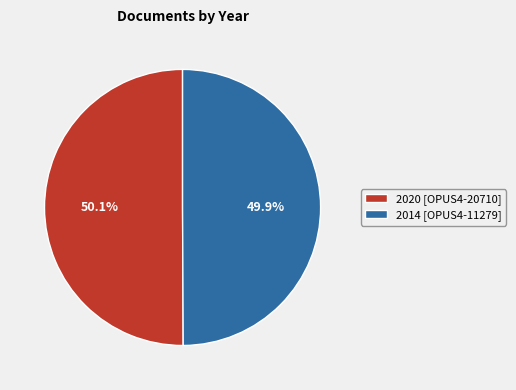

Is there a majority slice in this chart?

Yes